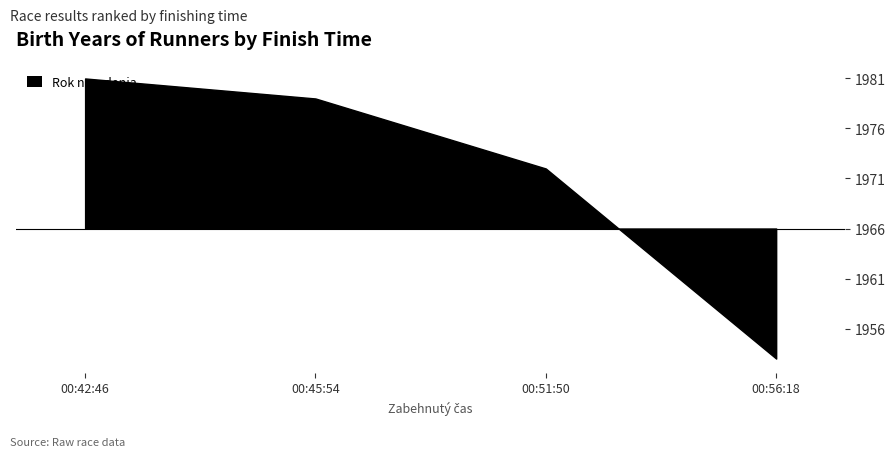

Reading right to left, extract all data points from this chart.

00:56:18=1953	00:51:50=1972	00:45:54=1979	00:42:46=1981